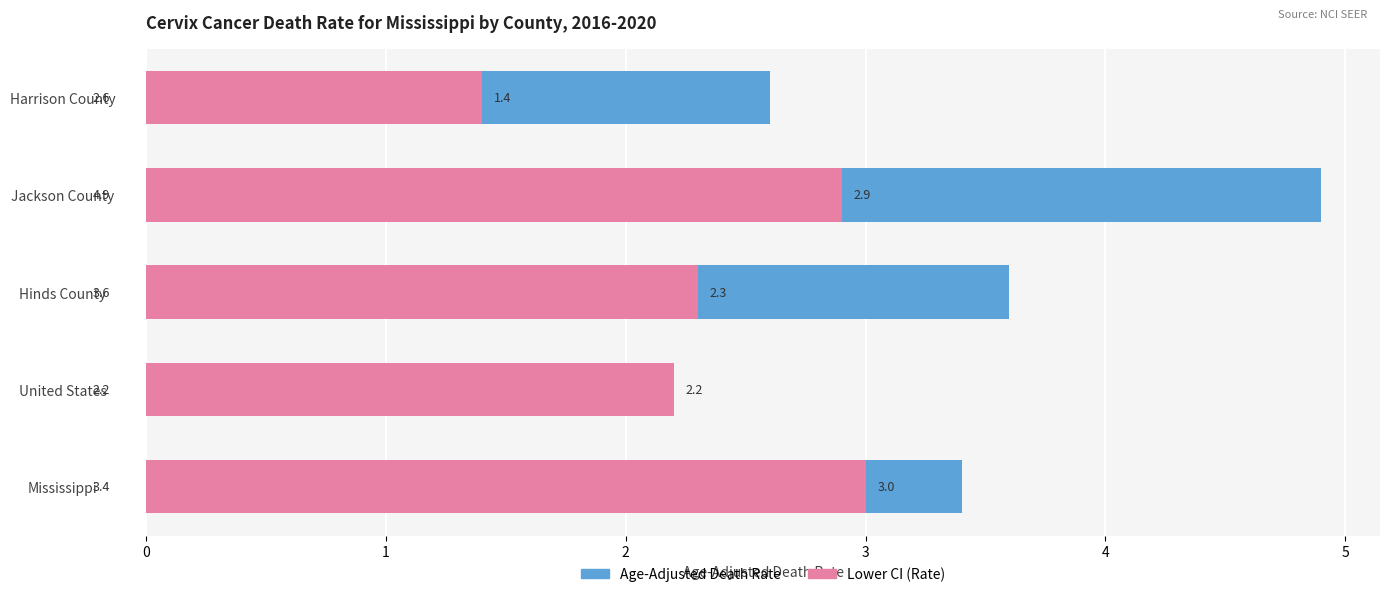

What is the difference between the maximum and minimum values in the Age-Adjusted Death Rate series?

2.7